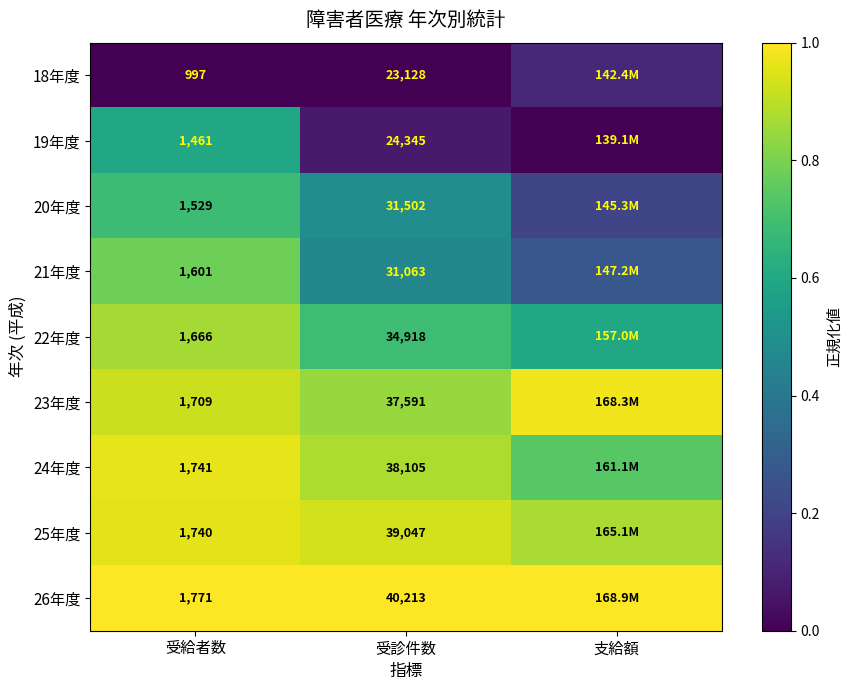

Is the value of 18年度 at 受給者数 greater than the value of 23年度 at 受診件数?

No